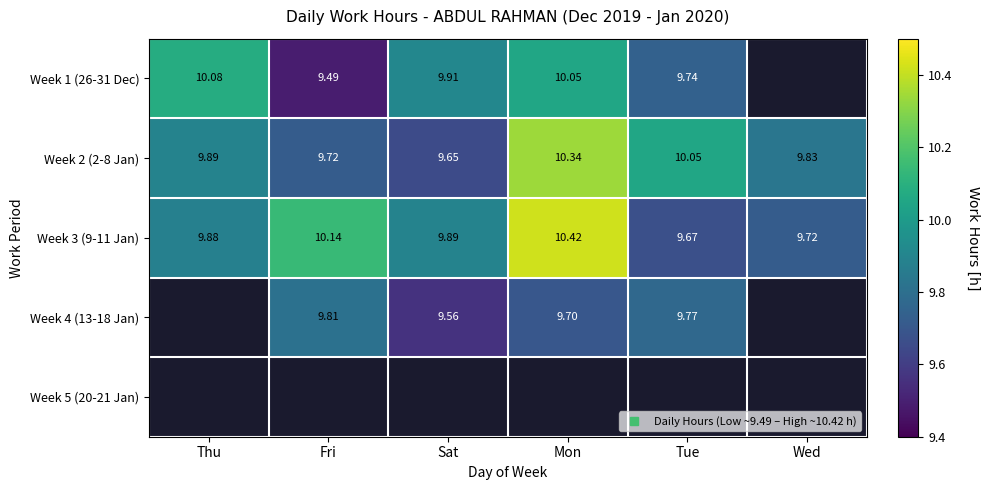

Rank the categories by Week 2 (2-8 Jan) value from highest to lowest.

Mon, Tue, Thu, Wed, Fri, Sat